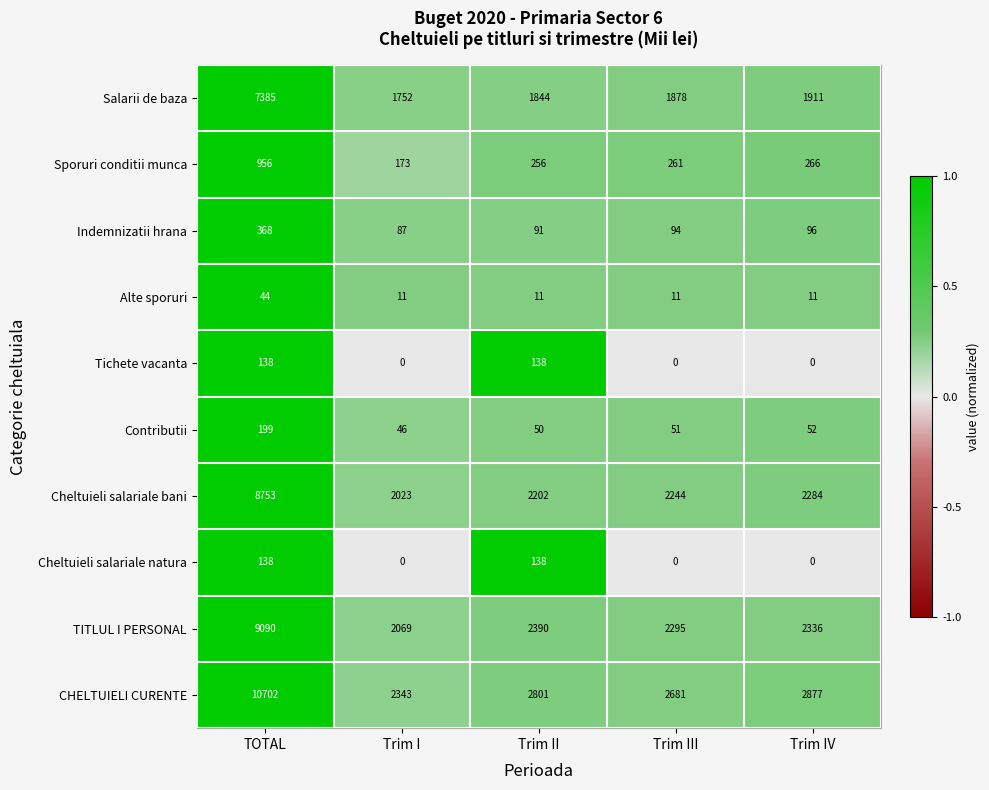

Which series changed the most between TOTAL and Trim III?

CHELTUIELI CURENTE